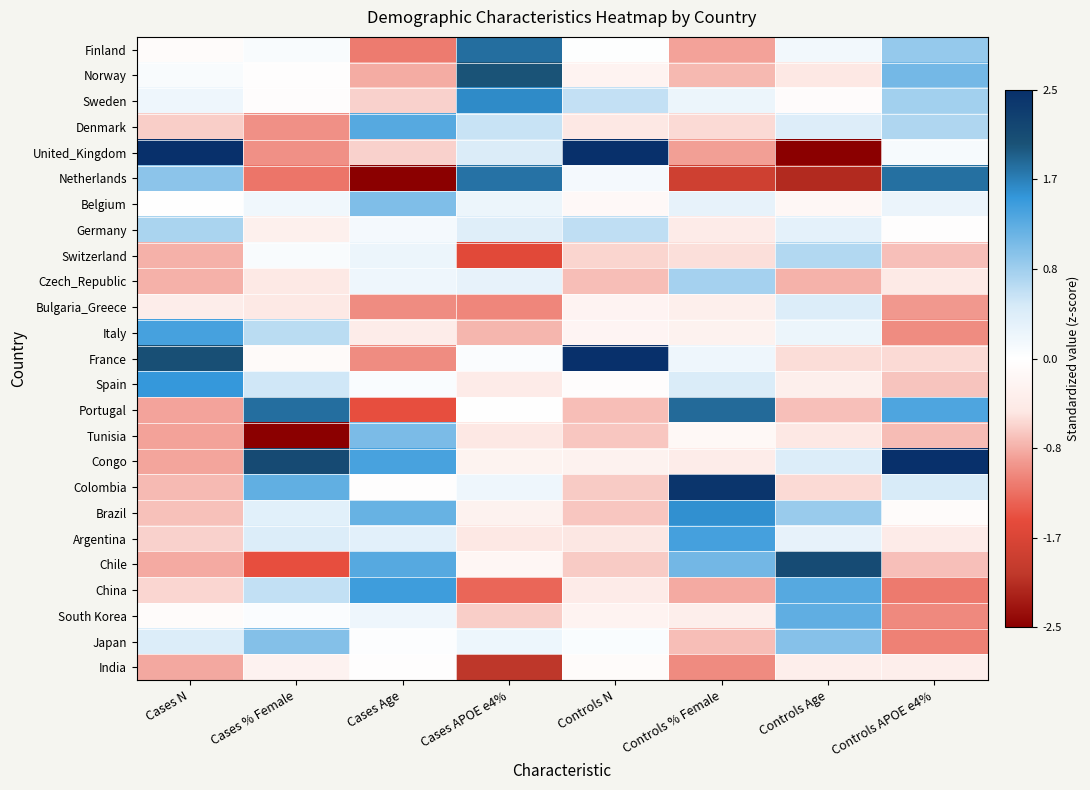

Reading right to left, transcribe all the data shown in this chart.

Finland: Controls APOE e4%=0.9	Controls Age=0.2	Controls % Female=-0.9	Controls N=0.0	Cases APOE e4%=1.8	Cases Age=-1.2	Cases % Female=0.1	Cases N=-0.1
Norway: Controls APOE e4%=1.1	Controls Age=-0.5	Controls % Female=-0.8	Controls N=-0.2	Cases APOE e4%=2.0	Cases Age=-0.9	Cases % Female=-0.0	Cases N=0.1
Sweden: Controls APOE e4%=0.8	Controls Age=-0.1	Controls % Female=0.2	Controls N=0.6	Cases APOE e4%=1.6	Cases Age=-0.6	Cases % Female=-0.1	Cases N=0.2
Denmark: Controls APOE e4%=0.7	Controls Age=0.4	Controls % Female=-0.6	Controls N=-0.5	Cases APOE e4%=0.6	Cases Age=1.3	Cases % Female=-1.0	Cases N=-0.6
United_Kingdom: Controls APOE e4%=0.1	Controls Age=-2.7	Controls % Female=-0.9	Controls N=3.0	Cases APOE e4%=0.4	Cases Age=-0.6	Cases % Female=-1.0	Cases N=2.7
Netherlands: Controls APOE e4%=1.8	Controls Age=-2.1	Controls % Female=-1.8	Controls N=0.1	Cases APOE e4%=1.8	Cases Age=-2.5	Cases % Female=-1.2	Cases N=1.0
Belgium: Controls APOE e4%=0.2	Controls Age=-0.2	Controls % Female=0.3	Controls N=-0.1	Cases APOE e4%=0.2	Cases Age=1.0	Cases % Female=0.2	Cases N=-0.0
Germany: Controls APOE e4%=-0.0	Controls Age=0.3	Controls % Female=-0.4	Controls N=0.6	Cases APOE e4%=0.4	Cases Age=0.1	Cases % Female=-0.3	Cases N=0.8
Switzerland: Controls APOE e4%=-0.7	Controls Age=0.7	Controls % Female=-0.6	Controls N=-0.6	Cases APOE e4%=-1.6	Cases Age=0.2	Cases % Female=0.1	Cases N=-0.8
Czech_Republic: Controls APOE e4%=-0.4	Controls Age=-0.8	Controls % Female=0.8	Controls N=-0.8	Cases APOE e4%=0.3	Cases Age=0.2	Cases % Female=-0.5	Cases N=-0.8
Bulgaria_Greece: Controls APOE e4%=-1.0	Controls Age=0.4	Controls % Female=-0.3	Controls N=-0.2	Cases APOE e4%=-1.1	Cases Age=-1.1	Cases % Female=-0.5	Cases N=-0.4
Italy: Controls APOE e4%=-1.0	Controls Age=0.2	Controls % Female=-0.3	Controls N=-0.2	Cases APOE e4%=-0.8	Cases Age=-0.4	Cases % Female=0.7	Cases N=1.4
France: Controls APOE e4%=-0.6	Controls Age=-0.6	Controls % Female=0.2	Controls N=3.3	Cases APOE e4%=0.0	Cases Age=-1.1	Cases % Female=-0.1	Cases N=2.0
Spain: Controls APOE e4%=-0.7	Controls Age=-0.4	Controls % Female=0.4	Controls N=-0.1	Cases APOE e4%=-0.4	Cases Age=0.1	Cases % Female=0.5	Cases N=1.5
Portugal: Controls APOE e4%=1.3	Controls Age=-0.7	Controls % Female=1.8	Controls N=-0.7	Cases APOE e4%=0.0	Cases Age=-1.5	Cases % Female=1.8	Cases N=-0.9
Tunisia: Controls APOE e4%=-0.8	Controls Age=-0.5	Controls % Female=-0.2	Controls N=-0.7	Cases APOE e4%=-0.5	Cases Age=1.1	Cases % Female=-2.6	Cases N=-0.9
Congo: Controls APOE e4%=2.8	Controls Age=0.4	Controls % Female=-0.4	Controls N=-0.3	Cases APOE e4%=-0.3	Cases Age=1.4	Cases % Female=2.1	Cases N=-0.9
Colombia: Controls APOE e4%=0.5	Controls Age=-0.6	Controls % Female=2.4	Controls N=-0.7	Cases APOE e4%=0.2	Cases Age=-0.0	Cases % Female=1.2	Cases N=-0.8
Brazil: Controls APOE e4%=-0.1	Controls Age=0.9	Controls % Female=1.5	Controls N=-0.7	Cases APOE e4%=-0.3	Cases Age=1.2	Cases % Female=0.4	Cases N=-0.7
Argentina: Controls APOE e4%=-0.4	Controls Age=0.3	Controls % Female=1.4	Controls N=-0.5	Cases APOE e4%=-0.5	Cases Age=0.3	Cases % Female=0.4	Cases N=-0.6
Chile: Controls APOE e4%=-0.7	Controls Age=2.1	Controls % Female=1.1	Controls N=-0.7	Cases APOE e4%=-0.2	Cases Age=1.3	Cases % Female=-1.5	Cases N=-0.9
China: Controls APOE e4%=-1.2	Controls Age=1.3	Controls % Female=-0.9	Controls N=-0.4	Cases APOE e4%=-1.3	Cases Age=1.4	Cases % Female=0.6	Cases N=-0.6
South Korea: Controls APOE e4%=-1.1	Controls Age=1.2	Controls % Female=-0.4	Controls N=-0.3	Cases APOE e4%=-0.6	Cases Age=0.2	Cases % Female=0.1	Cases N=-0.1
Japan: Controls APOE e4%=-1.1	Controls Age=1.0	Controls % Female=-0.7	Controls N=0.1	Cases APOE e4%=0.2	Cases Age=0.0	Cases % Female=1.0	Cases N=0.4
India: Controls APOE e4%=-0.4	Controls Age=-0.4	Controls % Female=-1.1	Controls N=-0.1	Cases APOE e4%=-2.0	Cases Age=-0.0	Cases % Female=-0.3	Cases N=-0.9